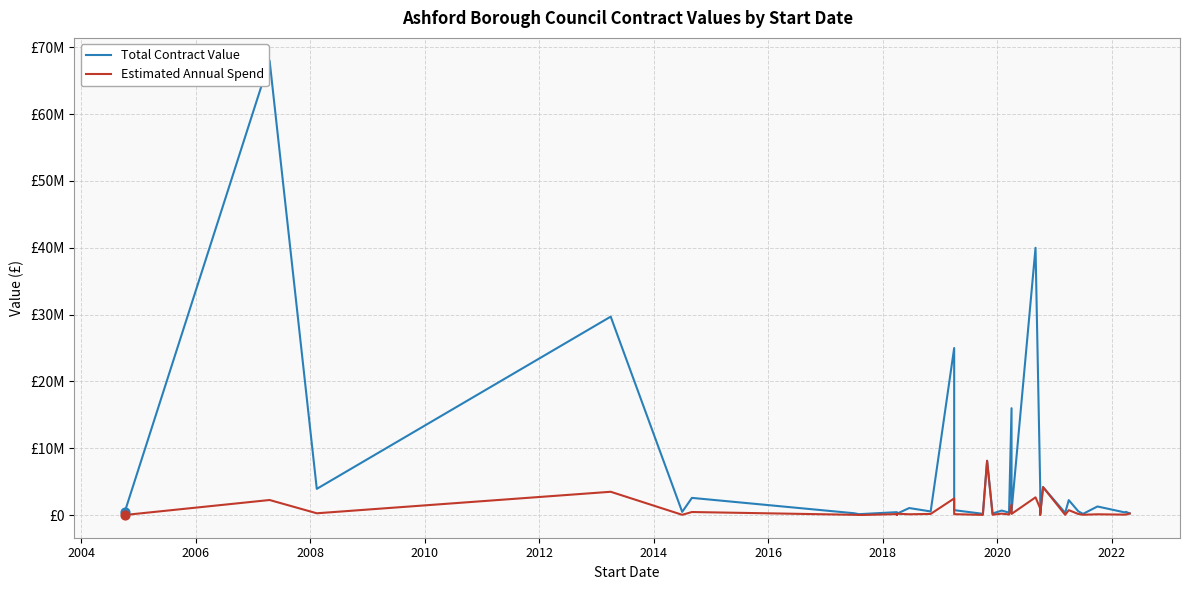

Is the value of Estimated Annual Spend at 12 greater than the value of Total Contract Value at 2020?

No